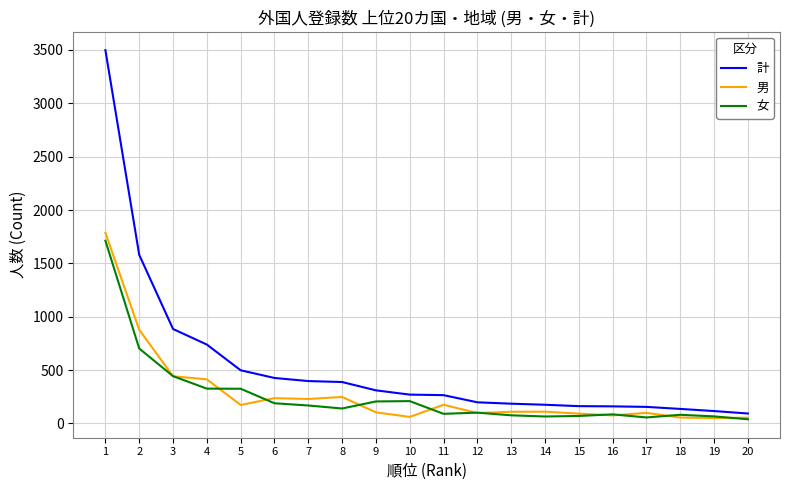

Which series has the largest total across all categories?

計